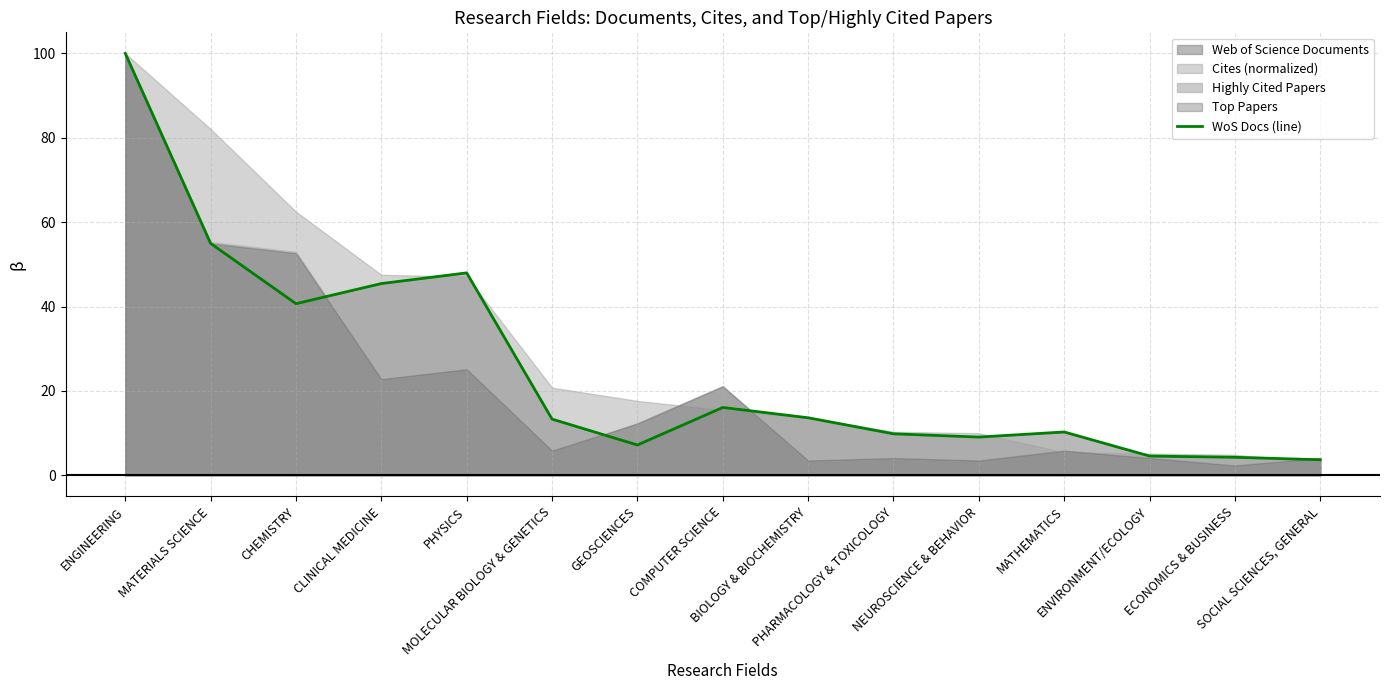

The chart shows a value of 2.4 at ENVIRONMENT/ECOLOGY. True or false?

False